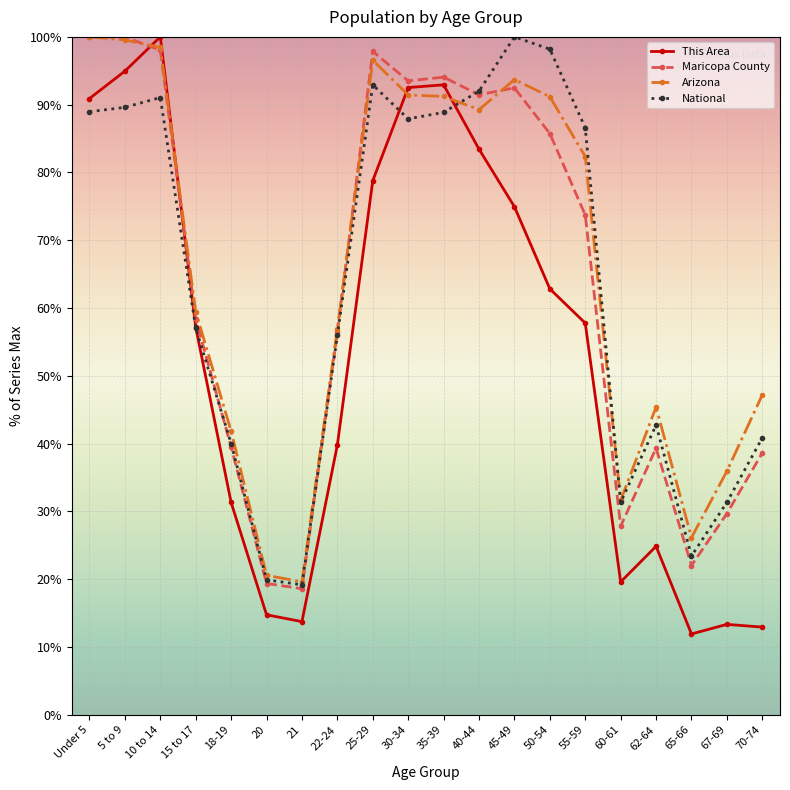

How many lines are shown in the chart?

4